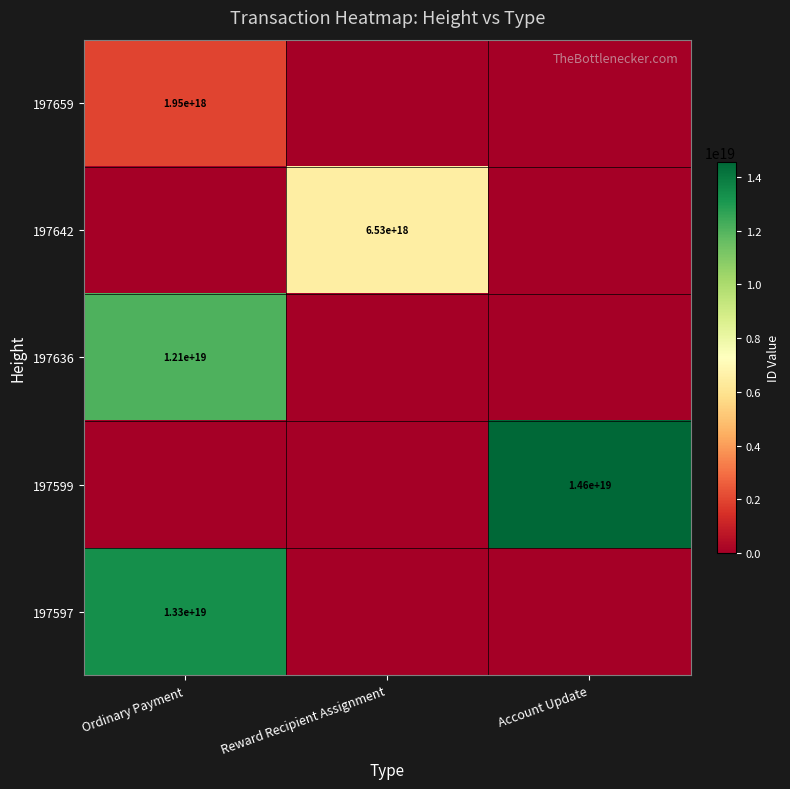

The value of 197597 at Ordinary Payment is 19534806297509109760. True or false?

False